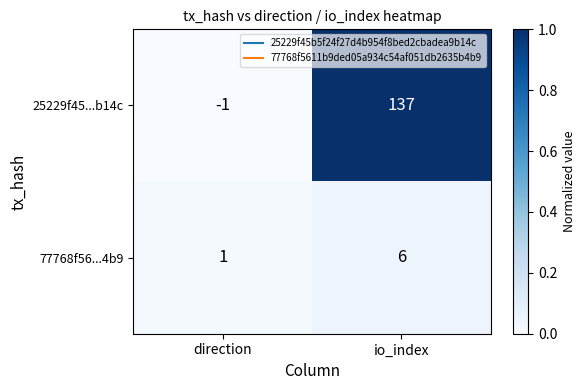

Which series has the largest range (max minus min)?

25229f45...b14c